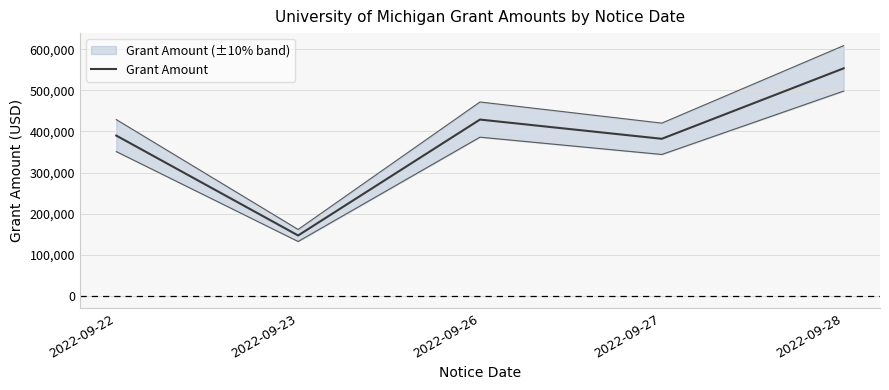

What is the smallest value displayed?

146599